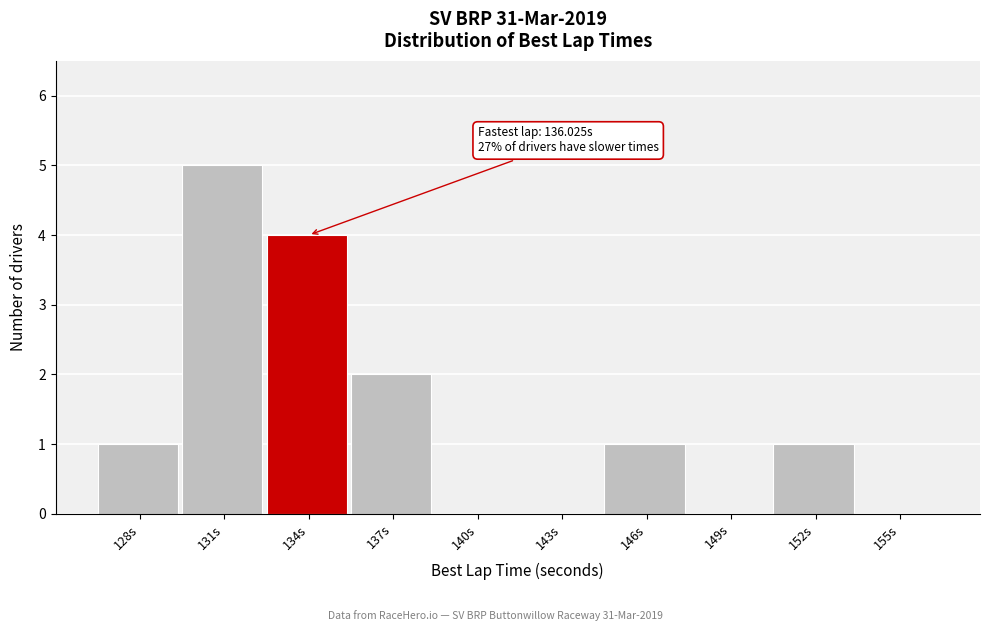

Reading right to left, extract all data points from this chart.

155s=0	152s=1	149s=0	146s=1	143s=0	140s=0	137s=2	134s=4	131s=5	128s=1